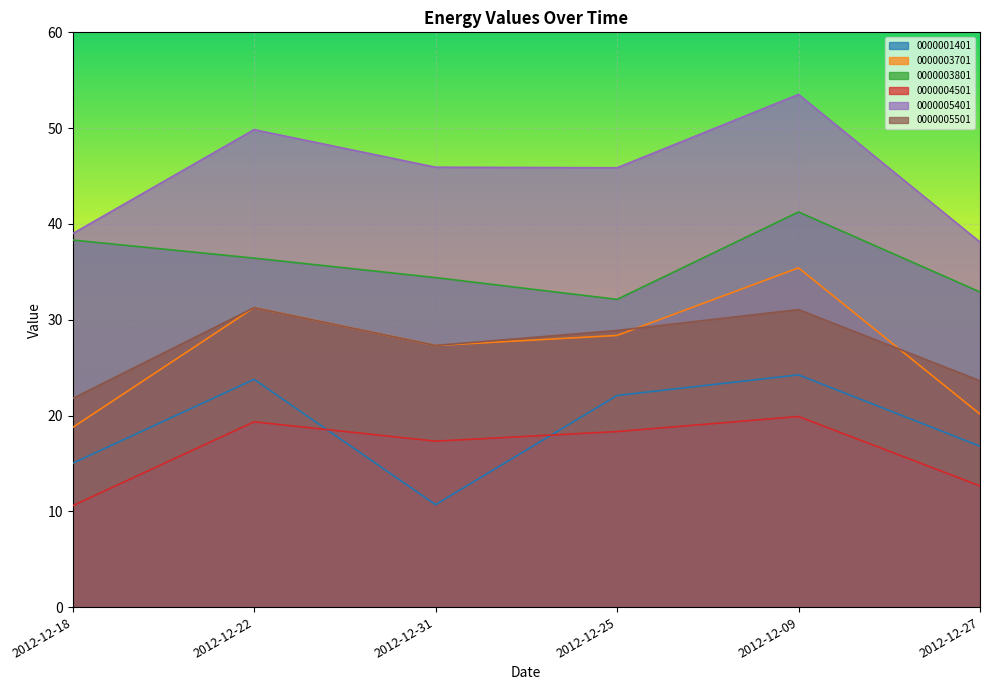

What is the difference between the second highest and second lowest values in the 0000004501 series?

6.7